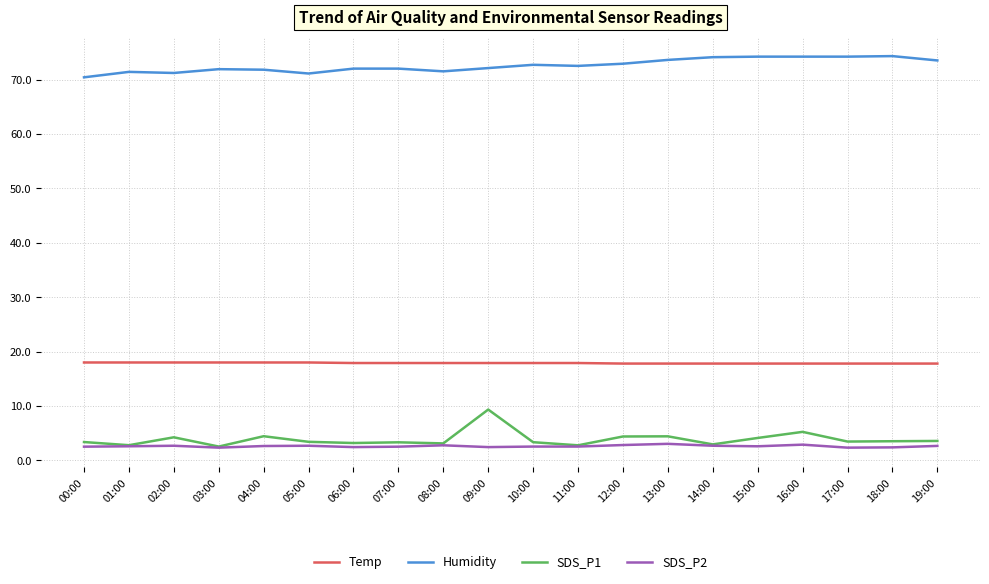

What are all the series names shown in the legend?

Temp, Humidity, SDS_P1, SDS_P2